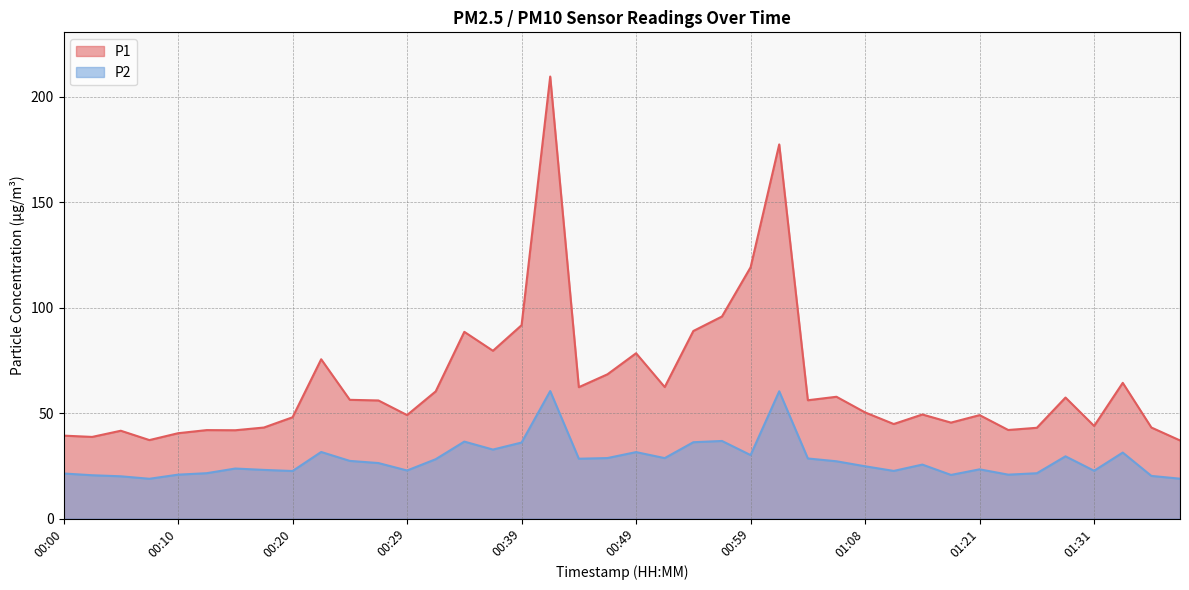

Where is the first local maximum for P1?

00:05